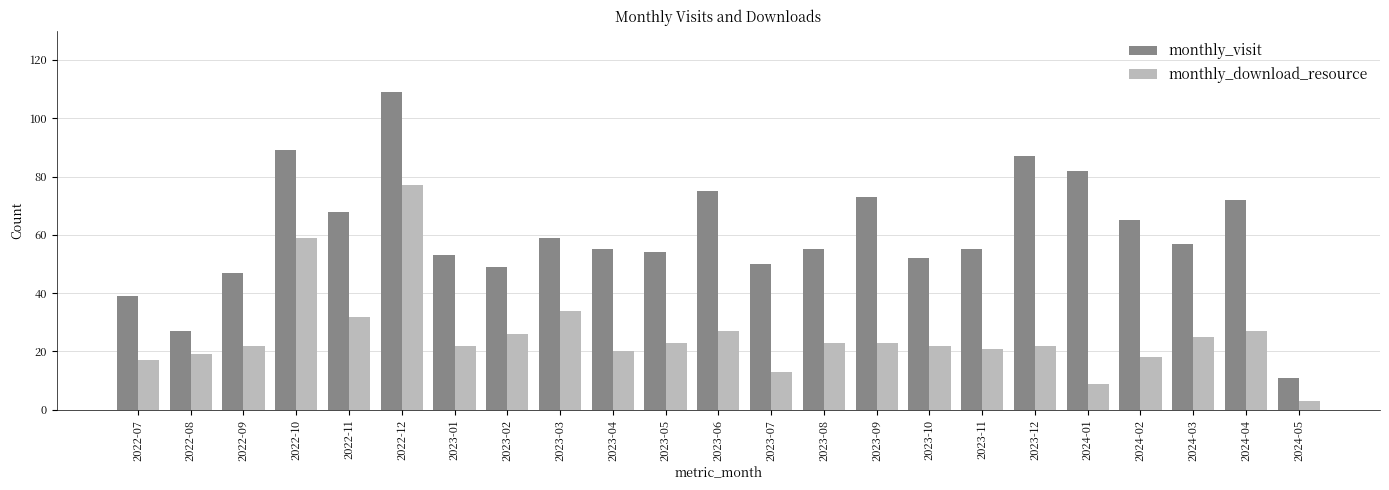

What is the value of the monthly_download_resource bar at the 7th from the left?

22